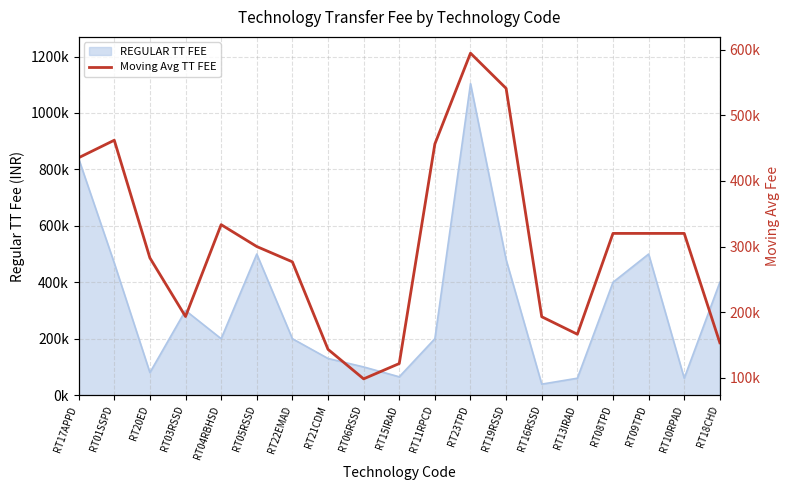

The value at RT22EMAD is 276666.7. True or false?

True